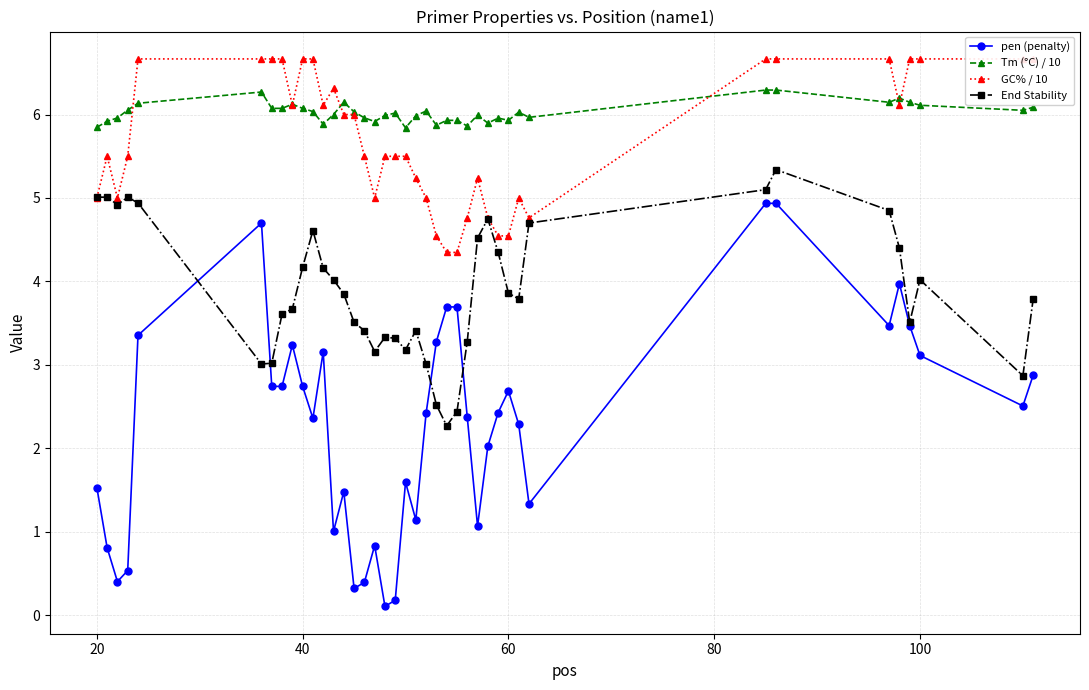

What is the sum of all pen (penalty) values?

91.9